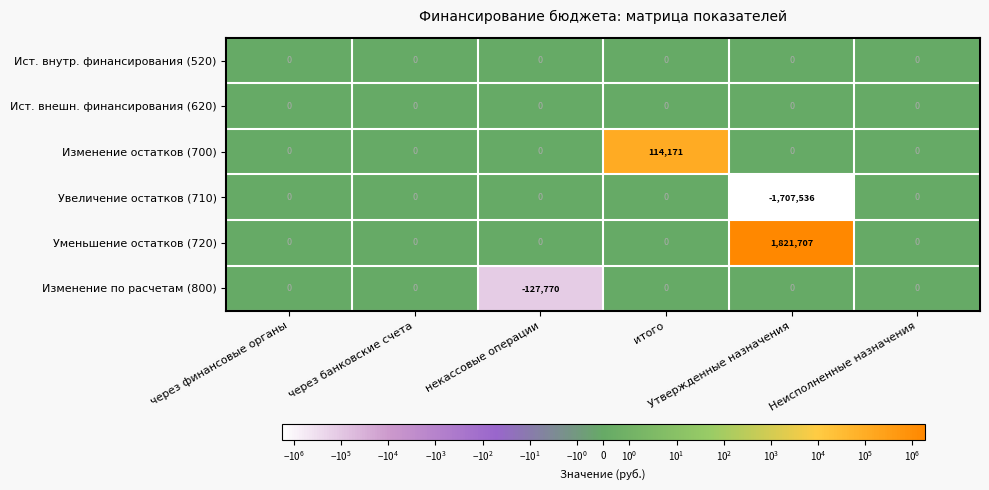

What is the sum of all Уменьшение остатков (720) values?

1821707